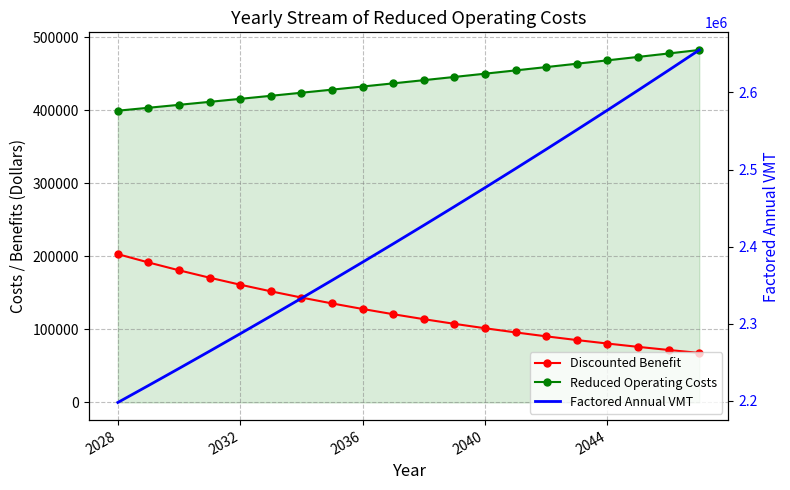

Reading right to left, list all the values displayed in this chart.

Discounted Benefit: 67850.9	71881.6	76151.8	80675.7	85468.3	90545.6	95924.6	101623.1	107660.1	114055.7	120831.3	128009.4	135613.9	143670.2	152205.1	161246.9	170826.0	180974.0	191725.0	203114.6
Reduced Operating Costs: 482708.5	477929.2	473197.3	468512.1	463873.4	459280.6	454733.3	450231.0	445773.2	441359.6	436989.7	432663.1	428379.3	424137.9	419938.5	415780.7	411664.1	407588.2	403552.7	399557.1
Factored Annual VMT: 2655162.4	2628873.7	2602845.2	2577074.5	2551558.9	2526295.9	2501283.1	2476517.9	2451998.0	2427720.7	2403683.9	2379885.1	2356321.8	2332991.9	2309893.0	2287022.8	2264379.0	2241959.4	2219761.8	2197783.9